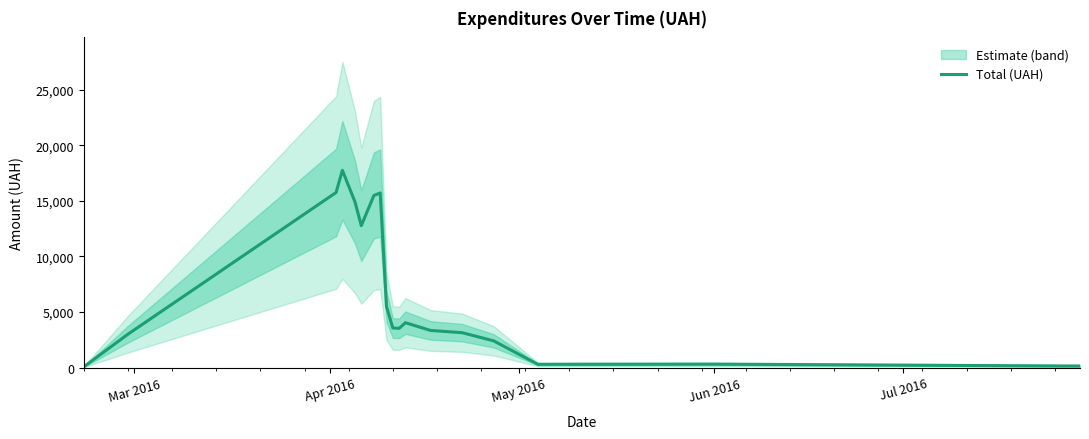

How many data points are less than 3566?

9